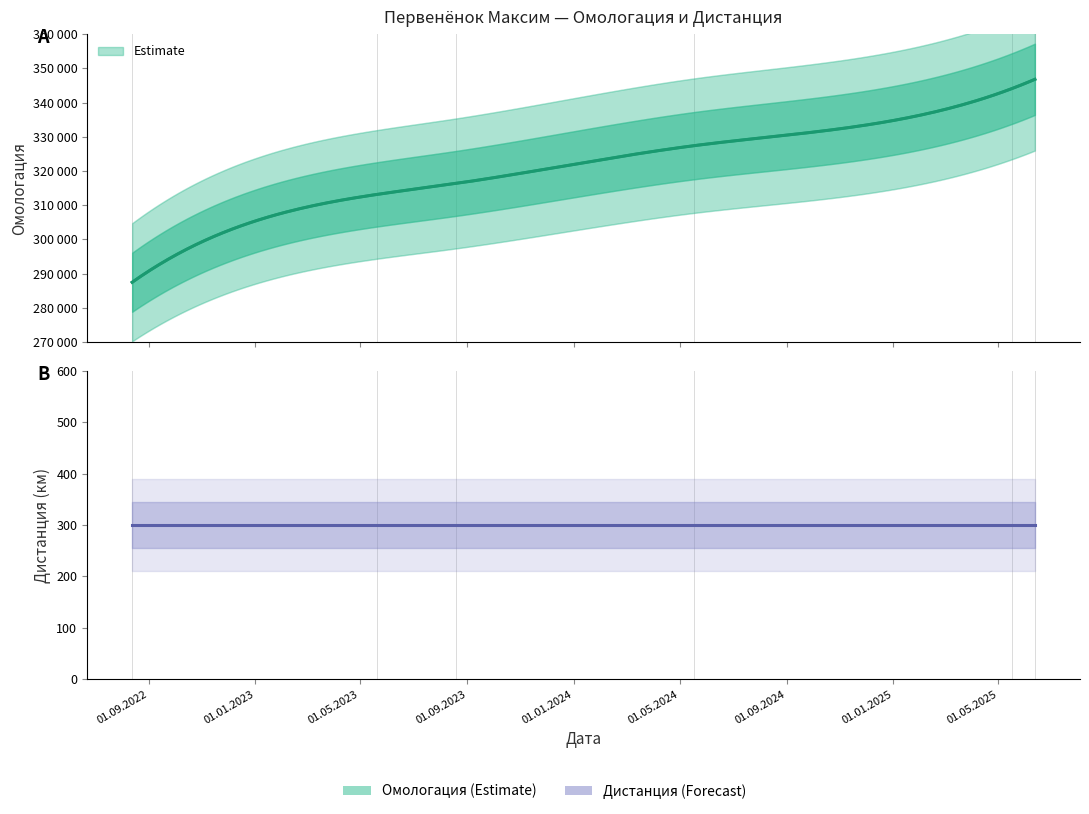

What is the greatest value displayed?

346776